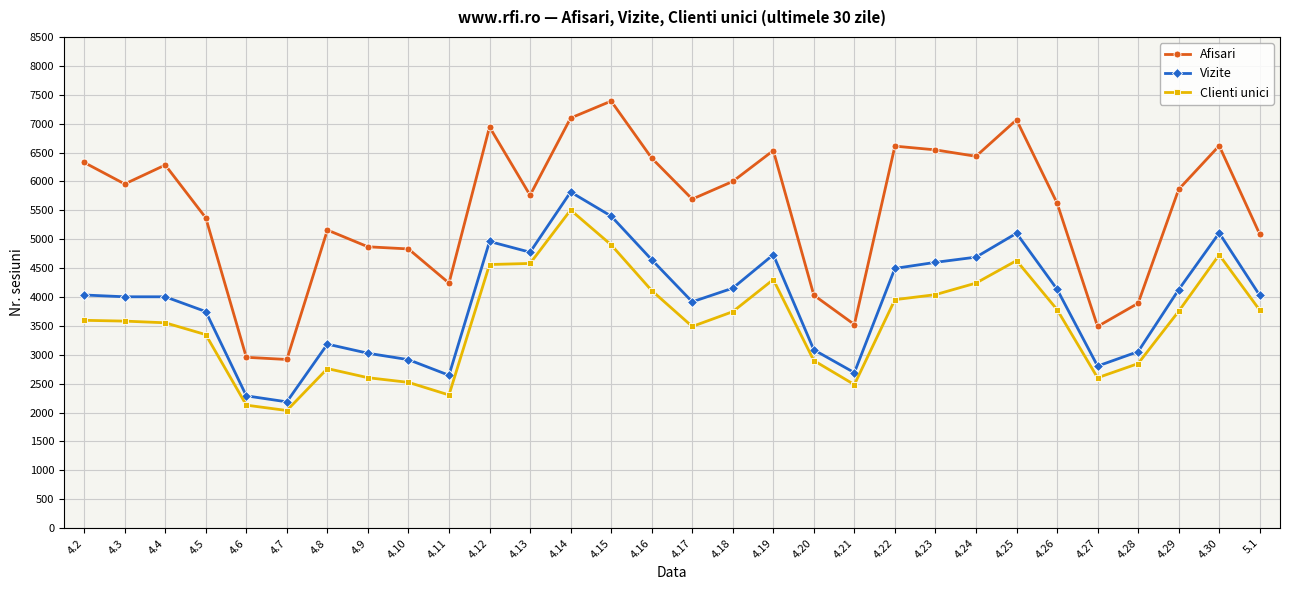

Read the Clienti unici value at 4.16.

4112